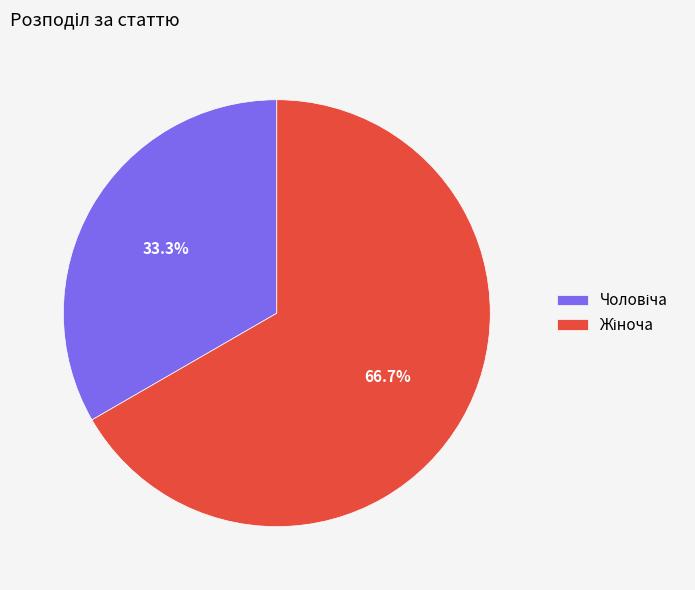

Is there any slice that represents more than half of the pie?

Yes